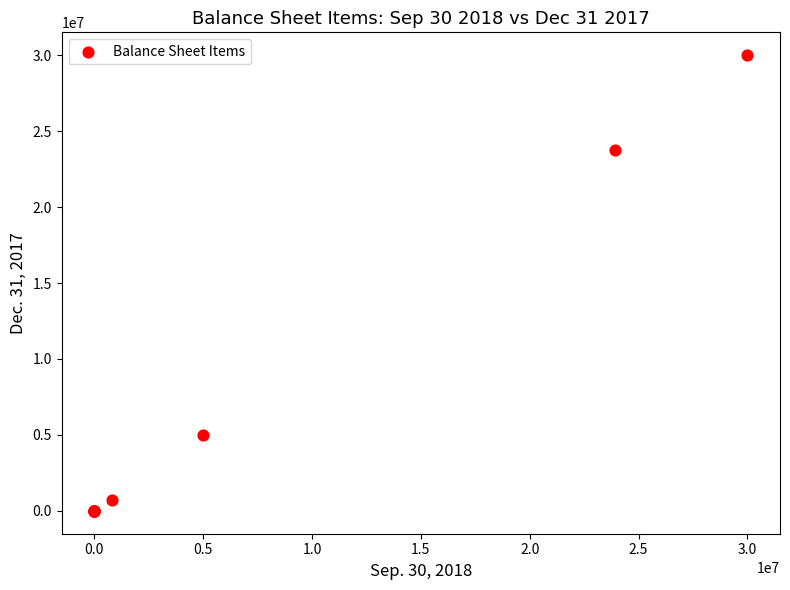

What Y value in the scatter plot is closest to 15000000?

23781112.0